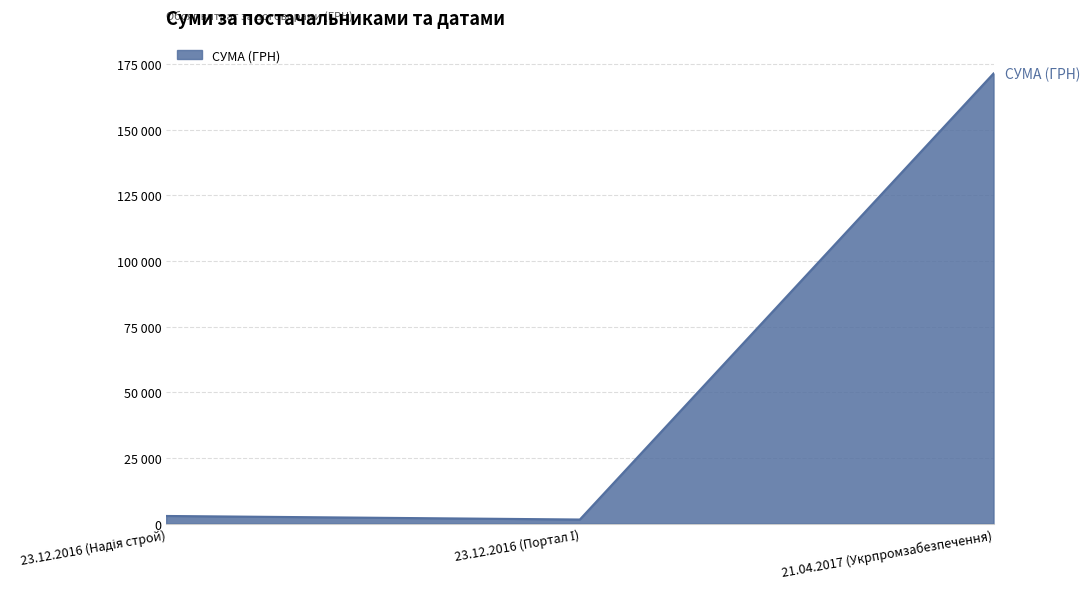

The chart shows a value of 1550.5 at 23.12.2016 (Портал І). True or false?

True